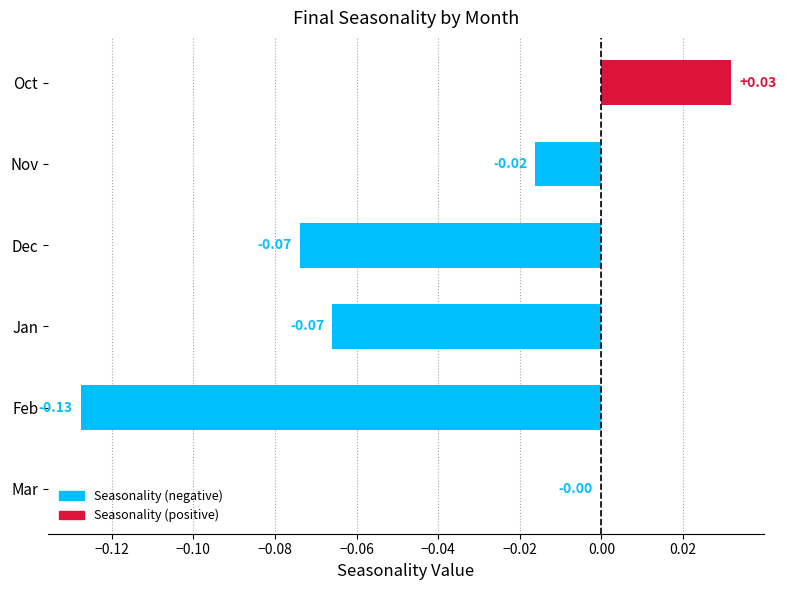

What is the sum of all values?

-0.3